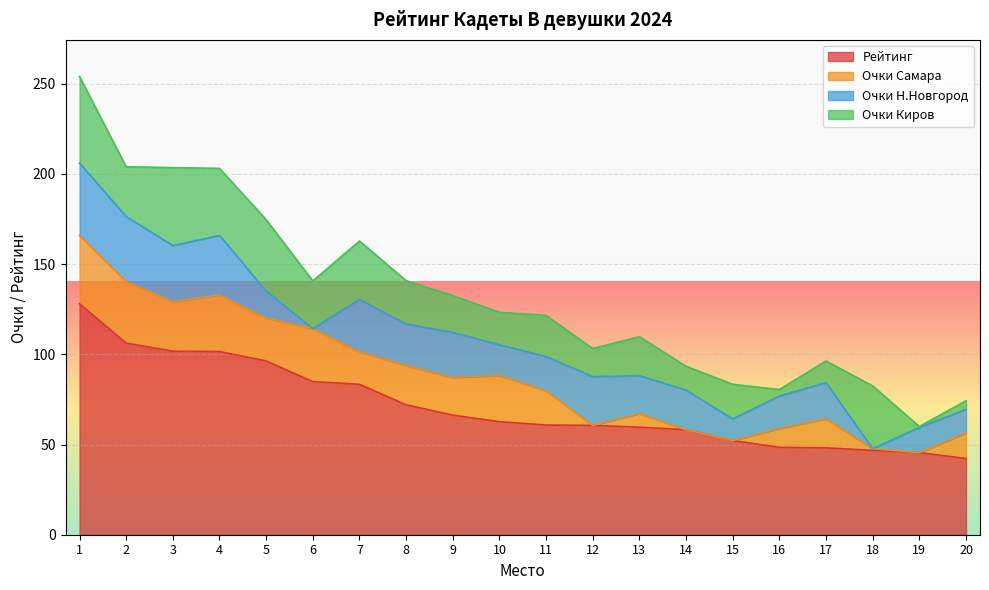

What is the sum of all Очки Киров values?

464.9